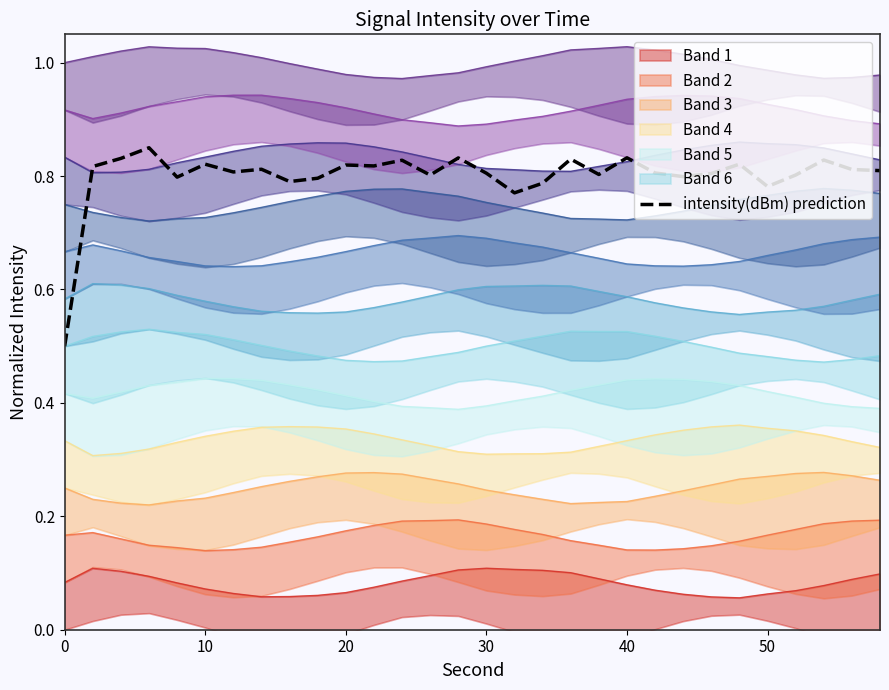

Does the chart have visible grid lines?

No